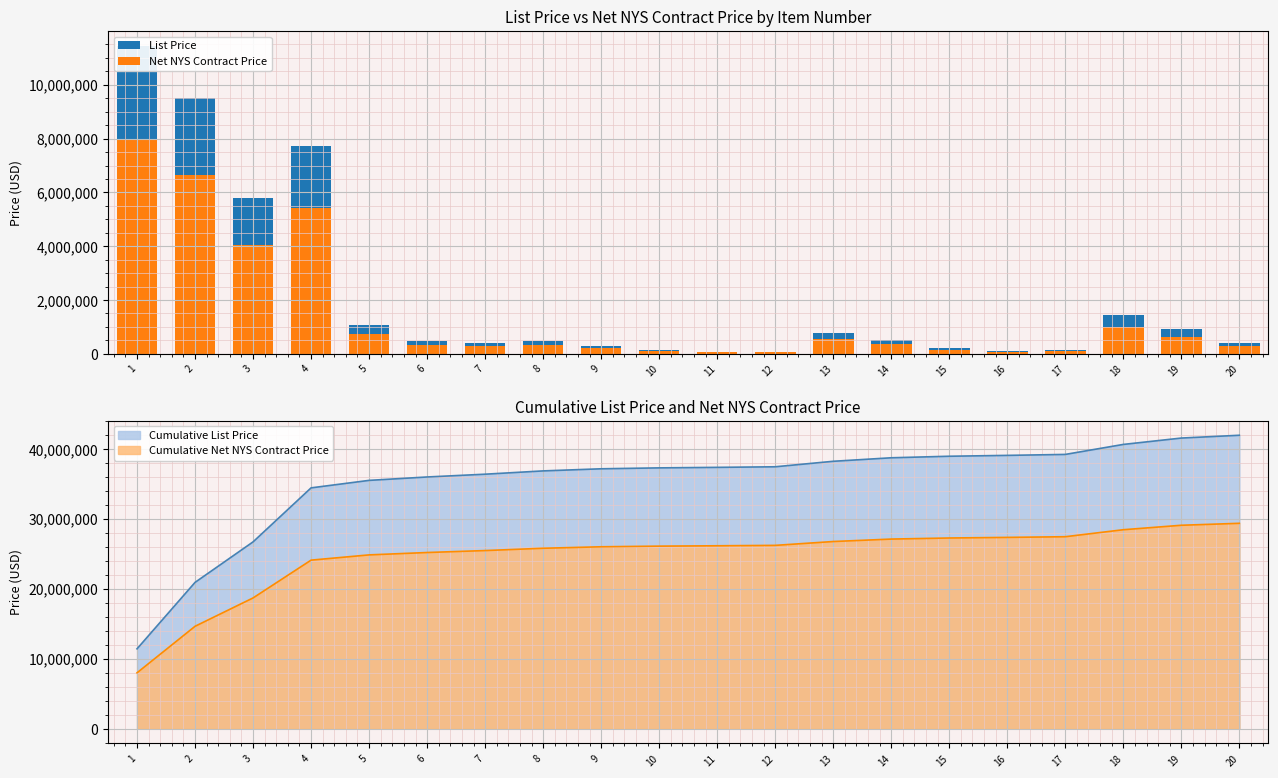

What is the sum of the Net NYS Contract Price values at 18 and 16?

1085910